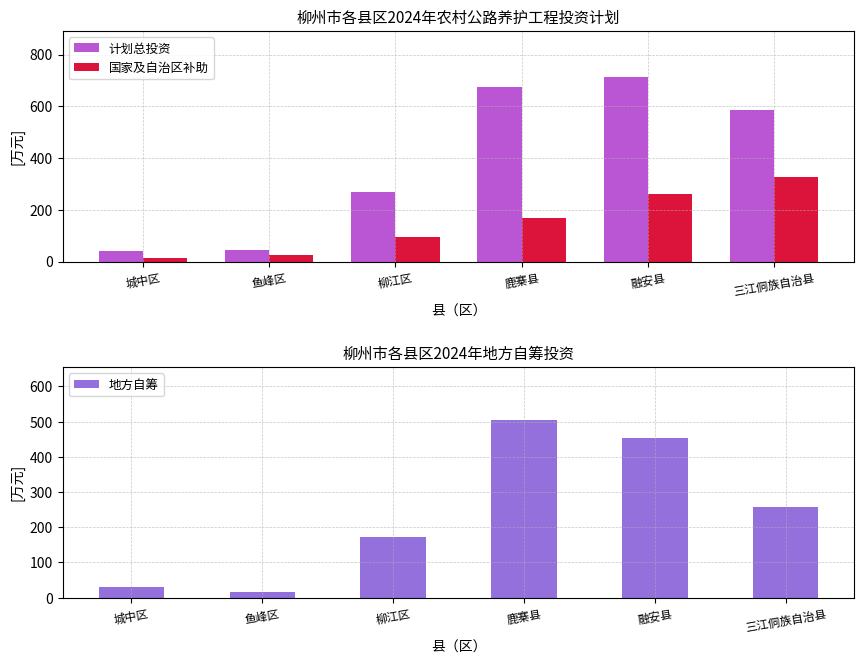

What is the difference between the maximum and minimum values in the 计划总投资 series?

671